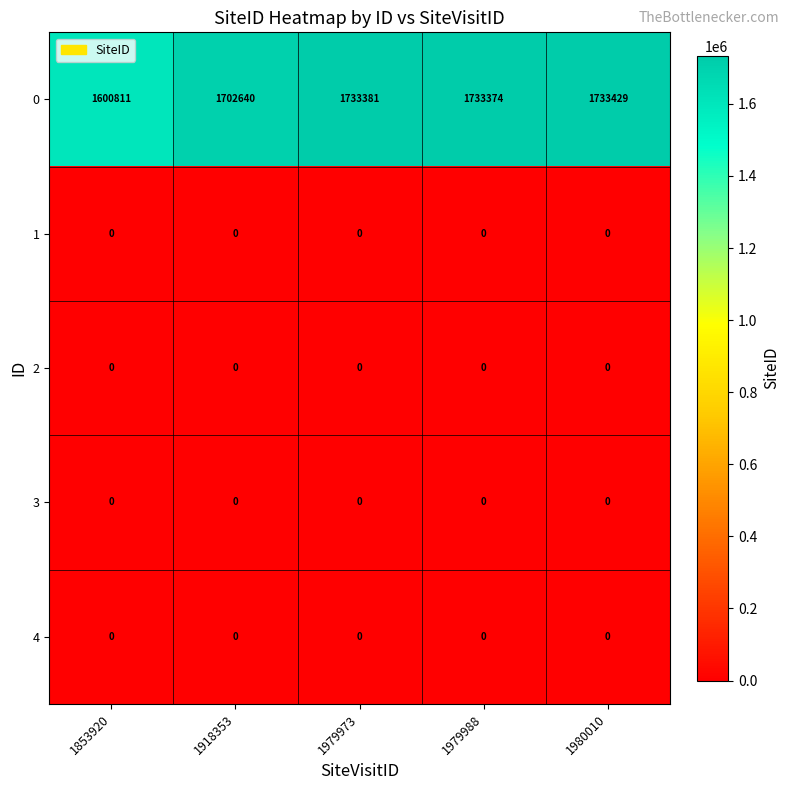

What is the spread (max minus min) of values at 1853920?

1600811